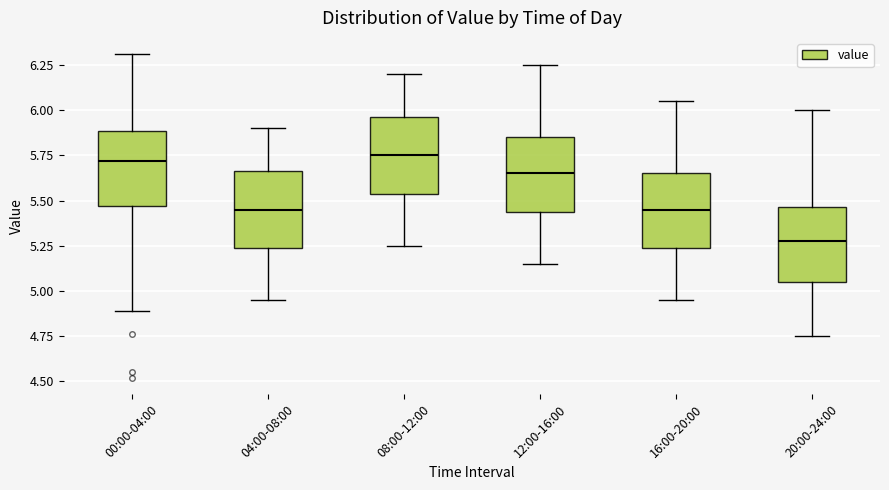

Reading left to right, transcribe this box plot: for each box, give where its median line is, the range the box spans, and where its two whiskers end, as read against the y-axis. The values are not printed on the chart, so give them approximately, as read against the axis.

00:00-04:00: median 5.70, box 5.45 to 5.90, whiskers 4.90 to 6.30
04:00-08:00: median 5.45, box 5.25 to 5.65, whiskers 4.95 to 5.90
08:00-12:00: median 5.75, box 5.55 to 5.95, whiskers 5.25 to 6.20
12:00-16:00: median 5.65, box 5.45 to 5.85, whiskers 5.15 to 6.25
16:00-20:00: median 5.45, box 5.25 to 5.65, whiskers 4.95 to 6.05
20:00-24:00: median 5.30, box 5.05 to 5.45, whiskers 4.75 to 6.00